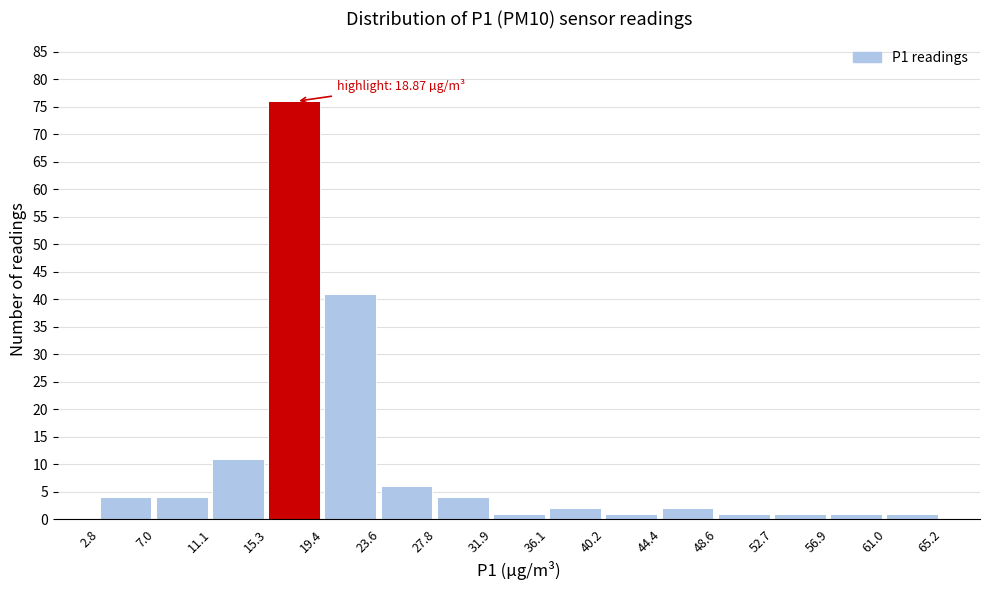

Over which range of the x-axis is the bar tallest?

15.3 to 19.4